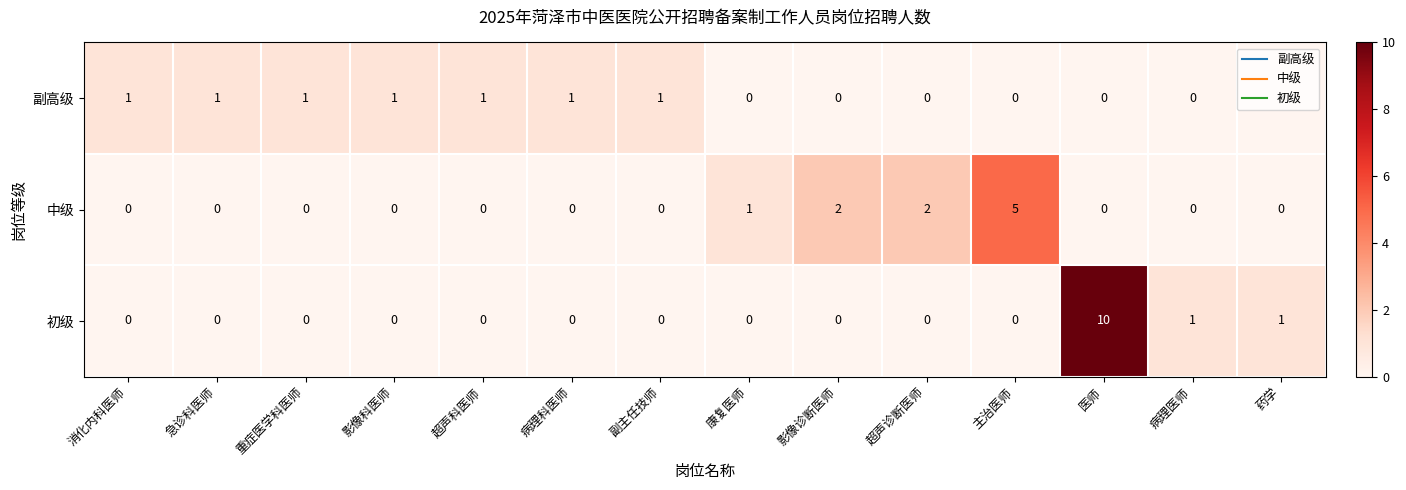

Which series has the widest spread of values?

初级